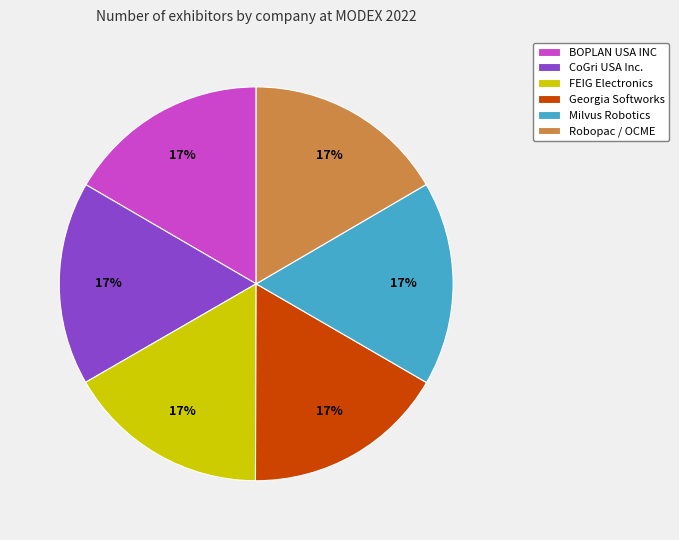

Is it true that Robopac / OCME is 25% of the pie?

False